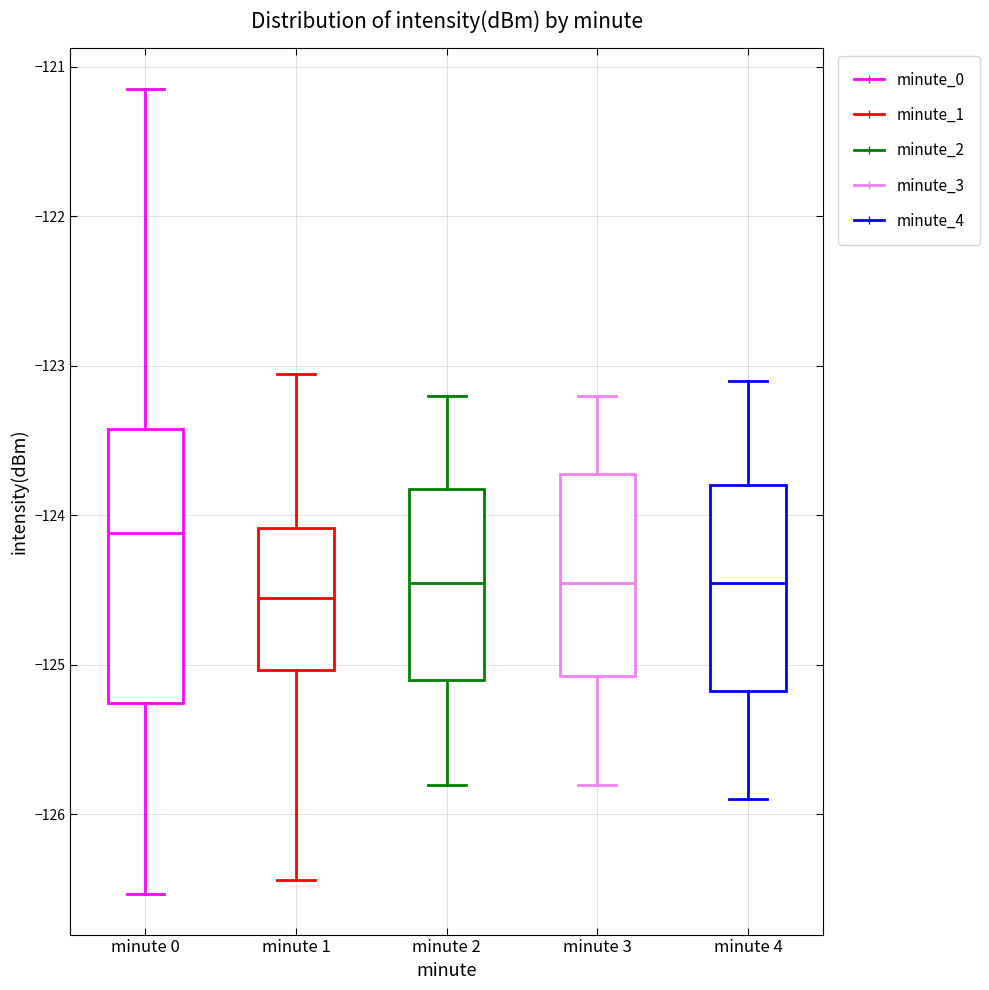

Reading left to right, transcribe this box plot: for each box, give where its median line is, the range the box spans, and where its two whiskers end, as read against the y-axis. The values are not printed on the chart, so give them approximately, as read against the axis.

minute 0: median -124.1, box -125.3 to -123.4, whiskers -126.5 to -121.1
minute 1: median -124.5, box -125.0 to -124.1, whiskers -126.4 to -123.1
minute 2: median -124.4, box -125.1 to -123.8, whiskers -125.8 to -123.2
minute 3: median -124.4, box -125.1 to -123.7, whiskers -125.8 to -123.2
minute 4: median -124.4, box -125.2 to -123.8, whiskers -125.9 to -123.1